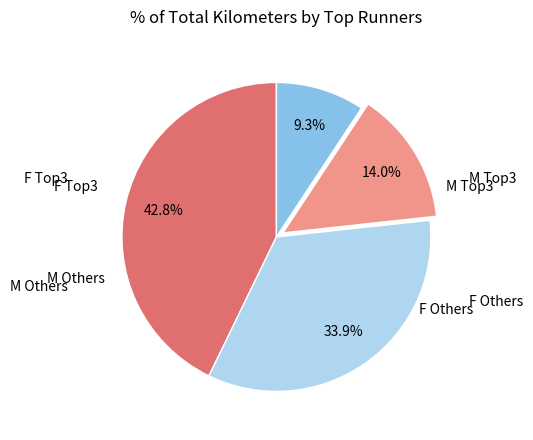

Does any single category account for the majority?

No